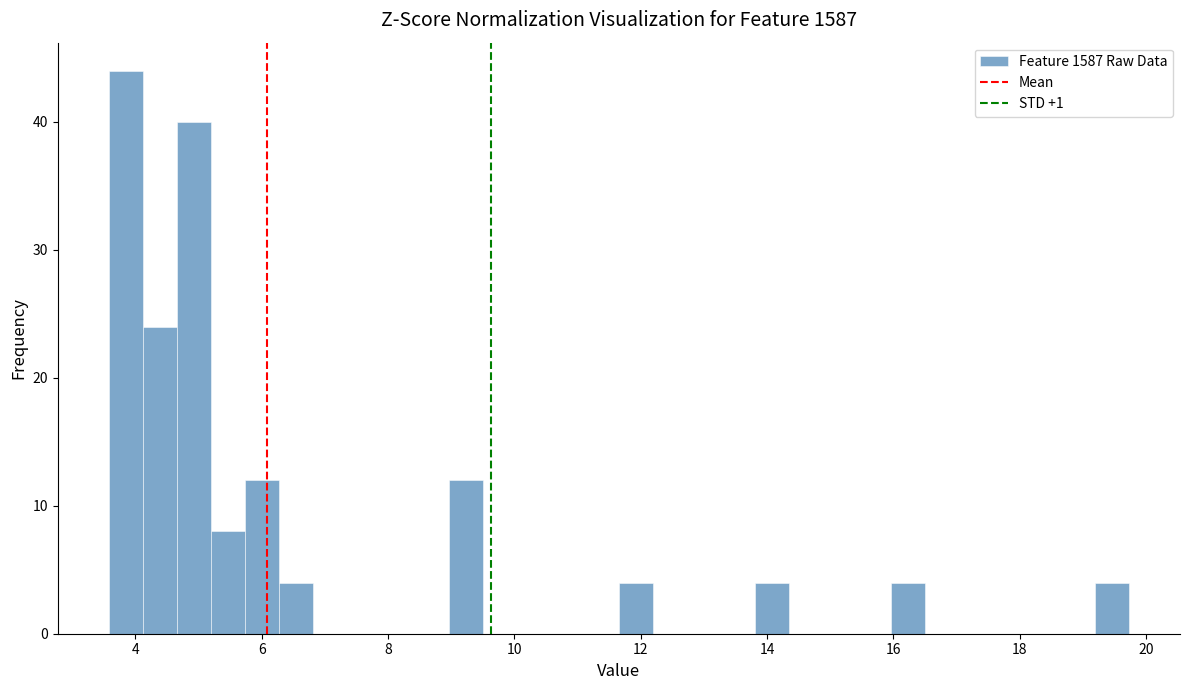

Read against the x-axis, roughly where is the centre of the tallest bar?

3.8